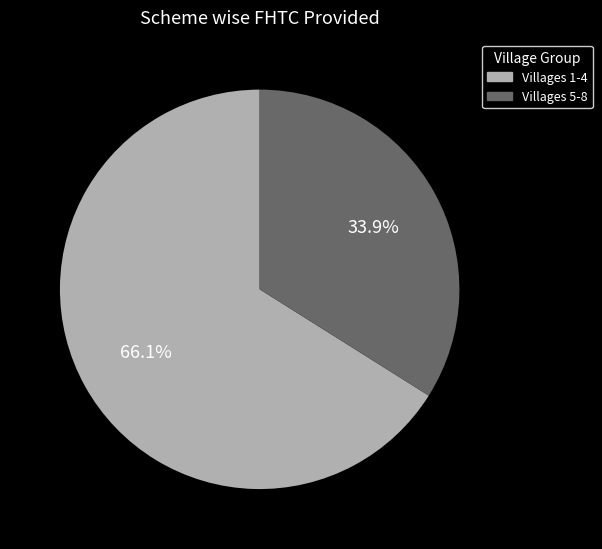

To the nearest percent, what is the average slice percentage?

50%